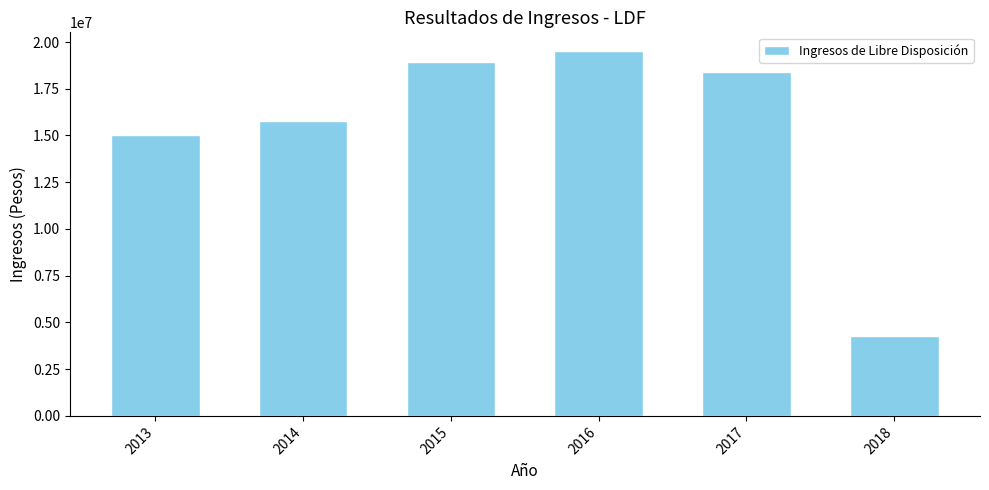

At which category does the chart reach its minimum across all series?

2018